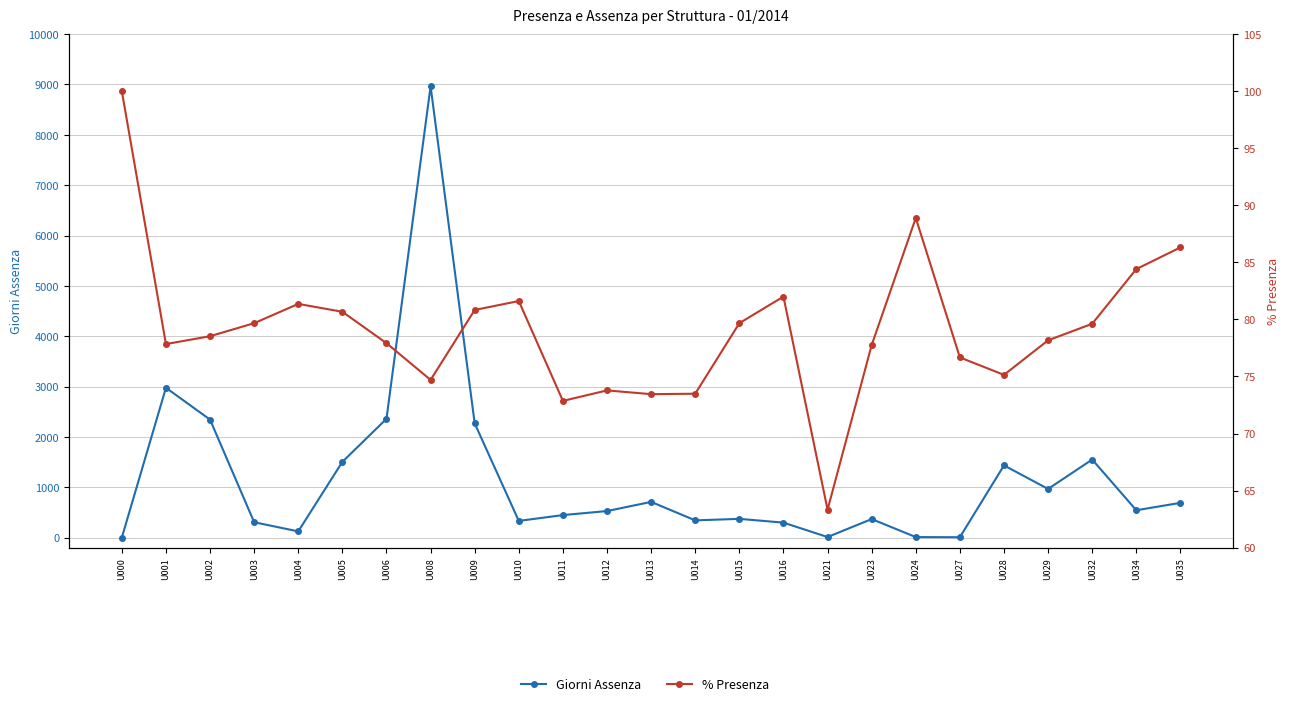

True or false: % Presenza and Giorni Assenza intersect in this chart.

True